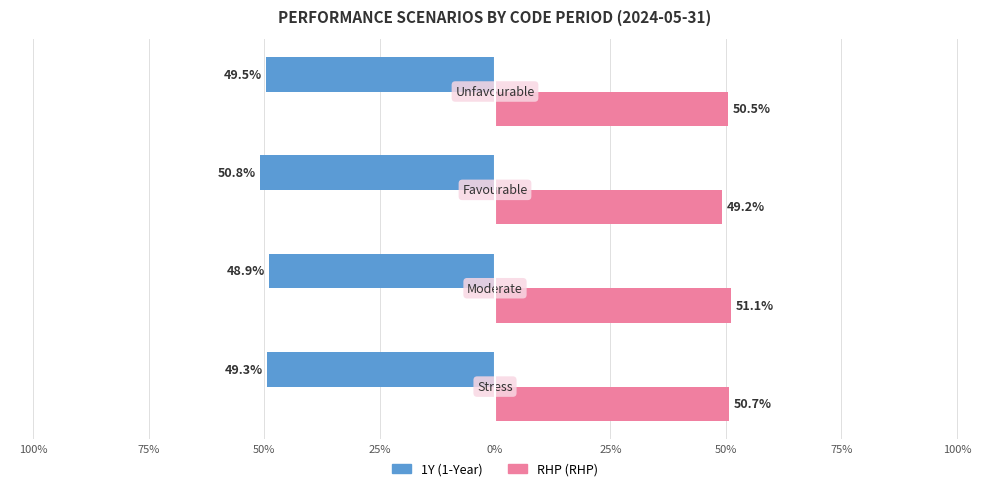

What is the greatest value displayed?

51.1